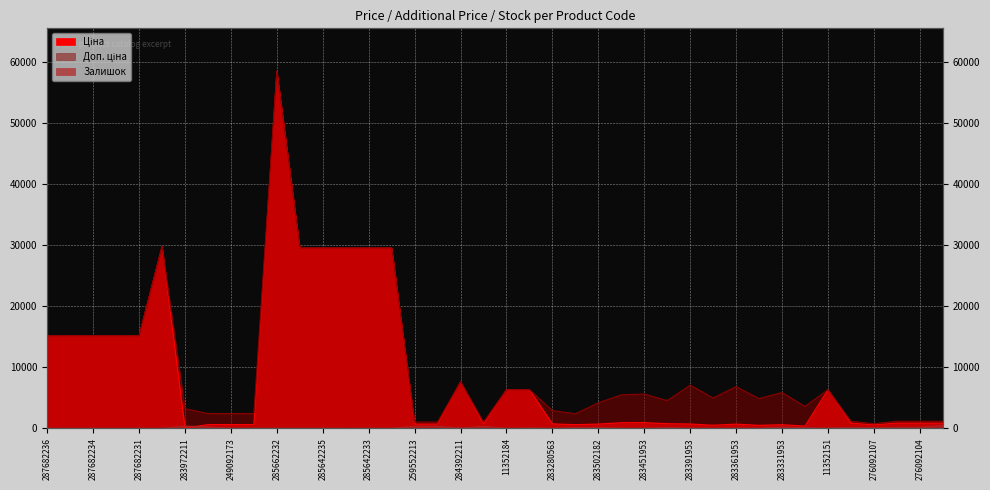

What is the average value of the Доп. ціна series?

10368.0